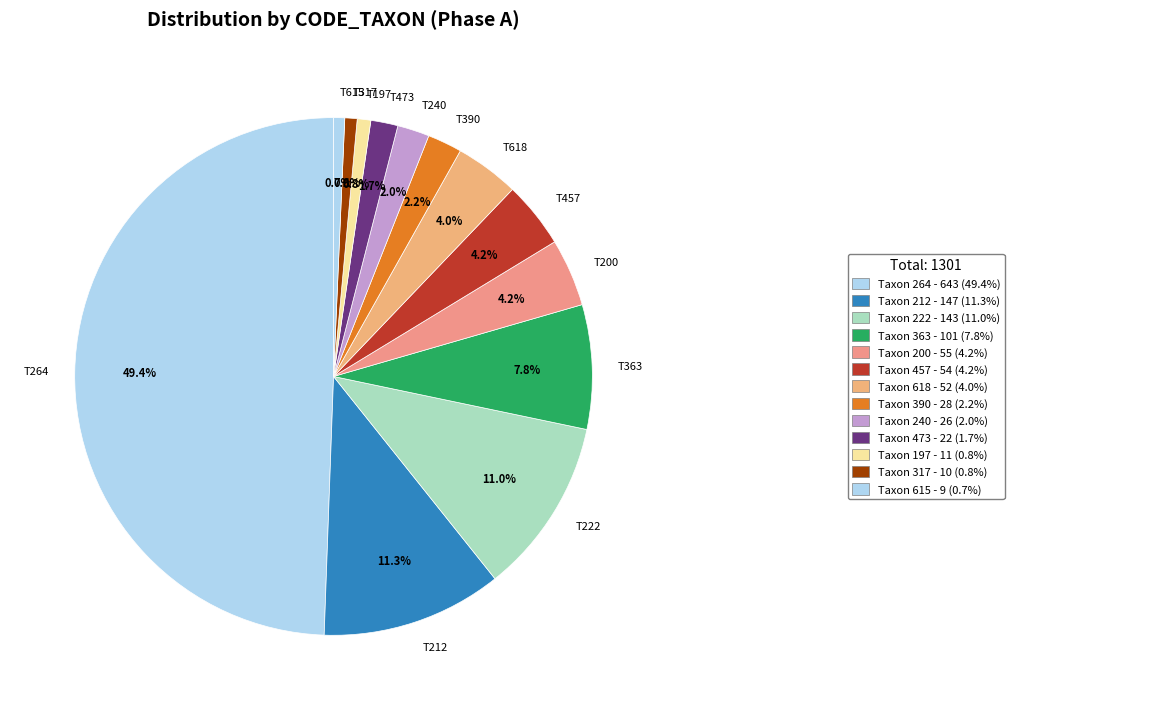

Between T615 and T200, which is larger?

T200